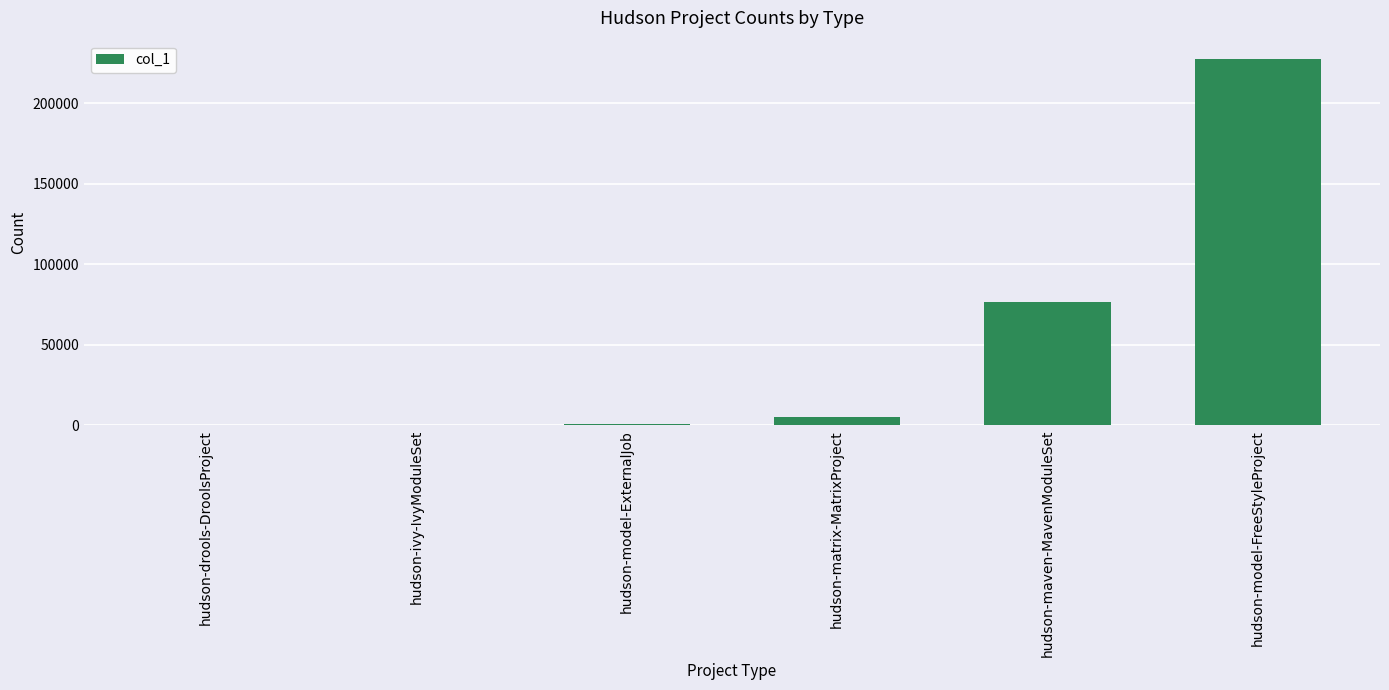

True or false: the data shows 4911 at hudson-matrix-MatrixProject.

True